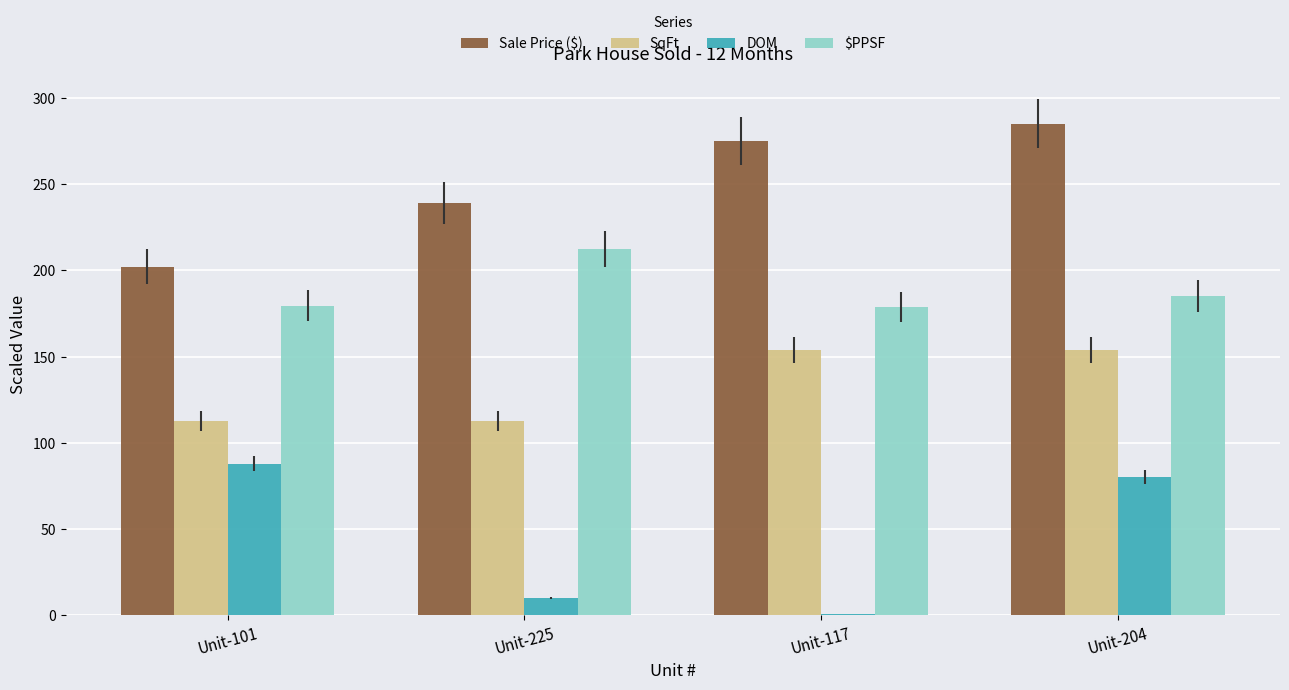

Is the value of SqFt at Unit-101 greater than the value of DOM at Unit-204?

Yes